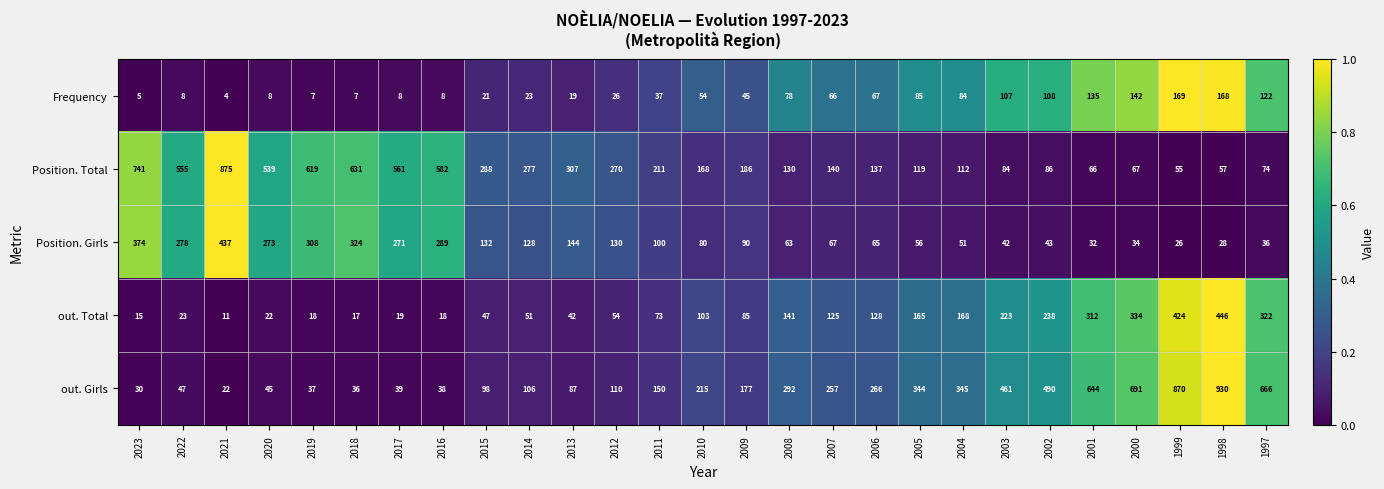

What is the difference between the second highest and minimum values in the Position. Total series?

686